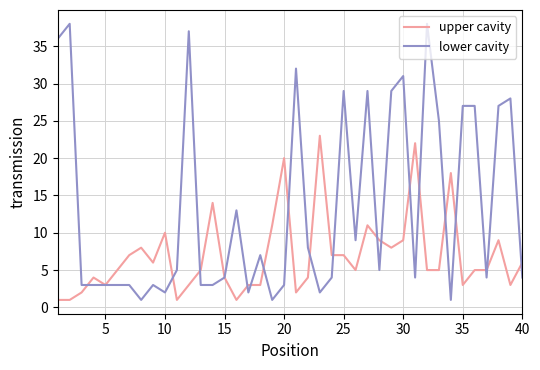

List the series in order of their overall mean, lowest first.

upper cavity, lower cavity